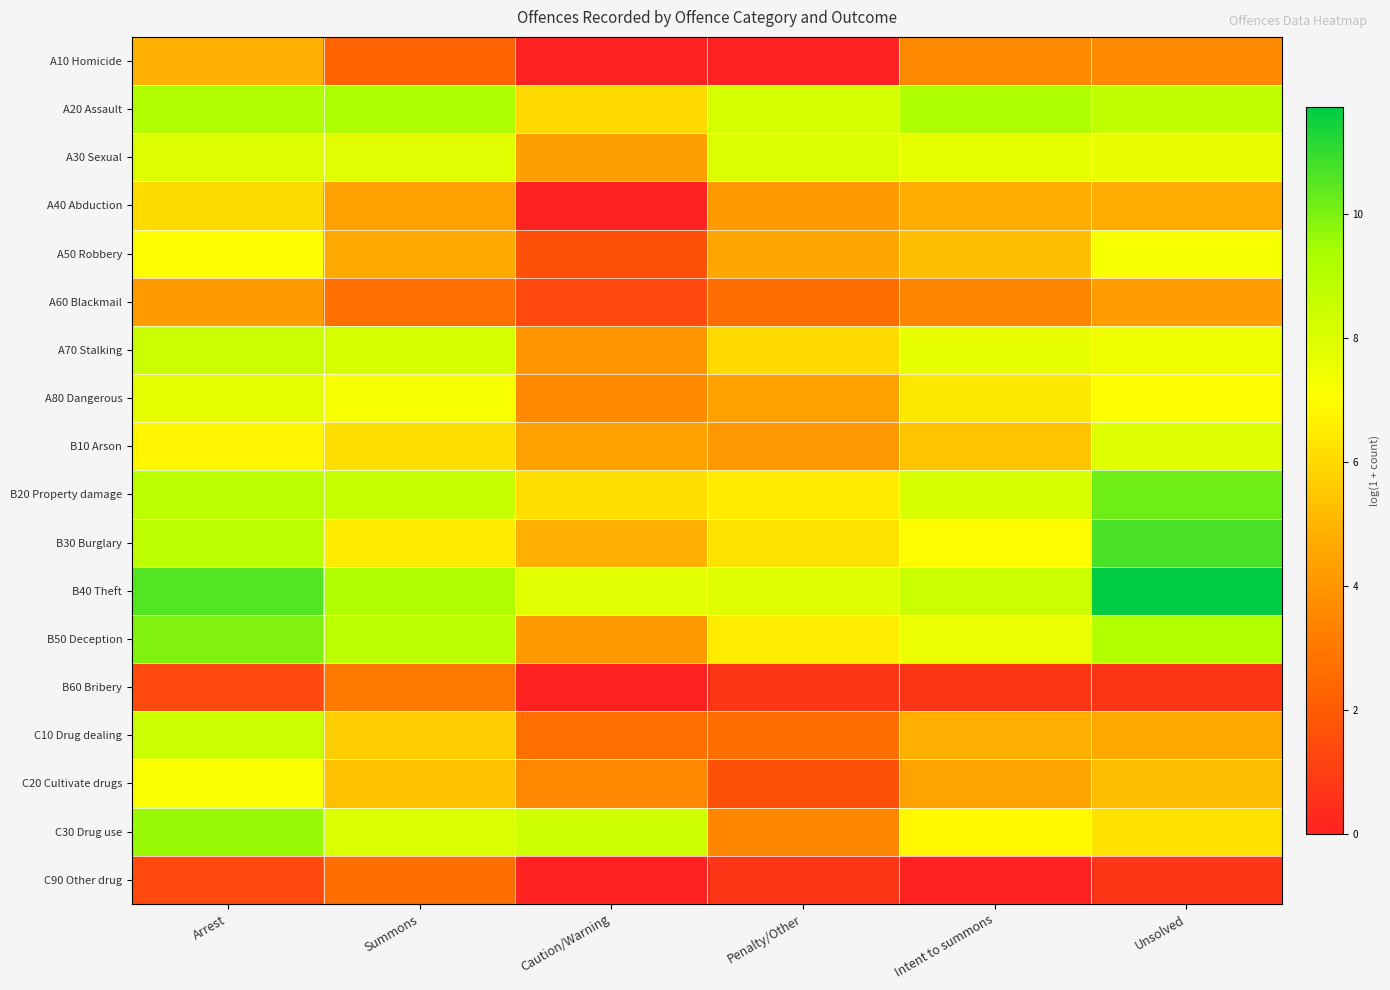

What is the spread (max minus min) of values at Penalty/Other?

8.2